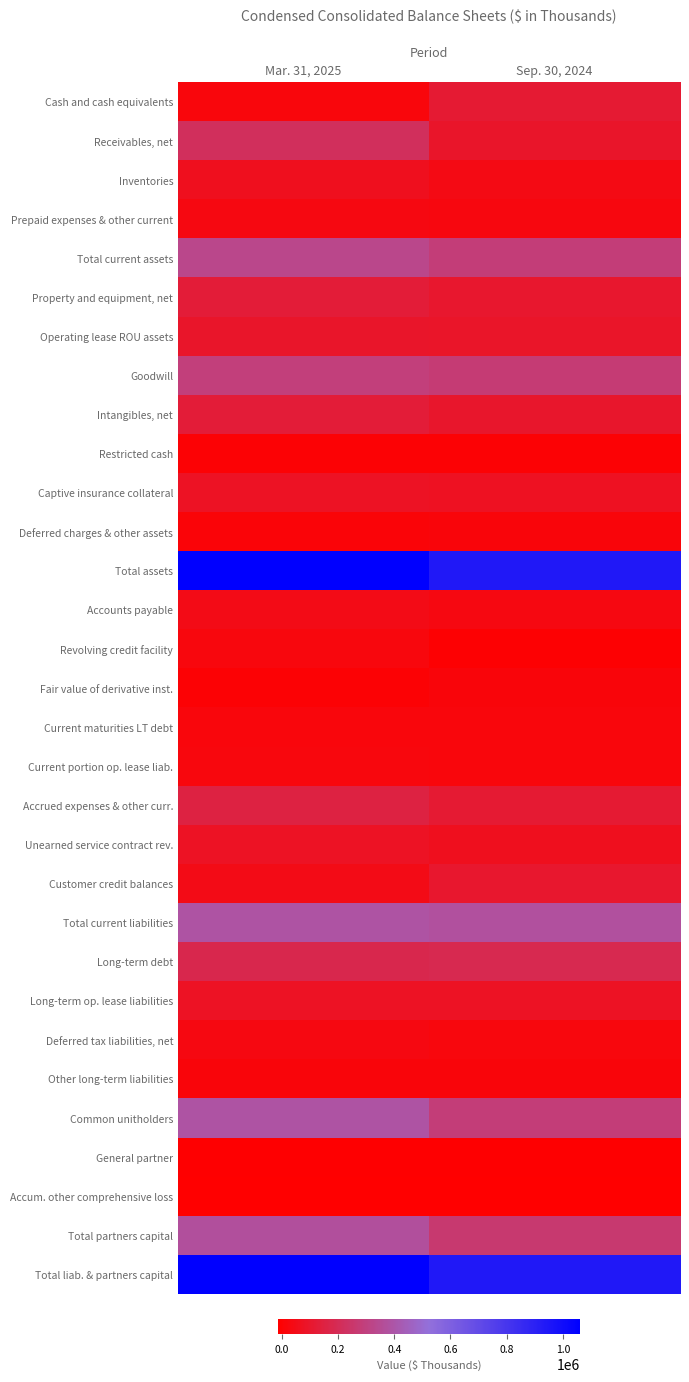

Which series has the largest total across all categories?

Total assets